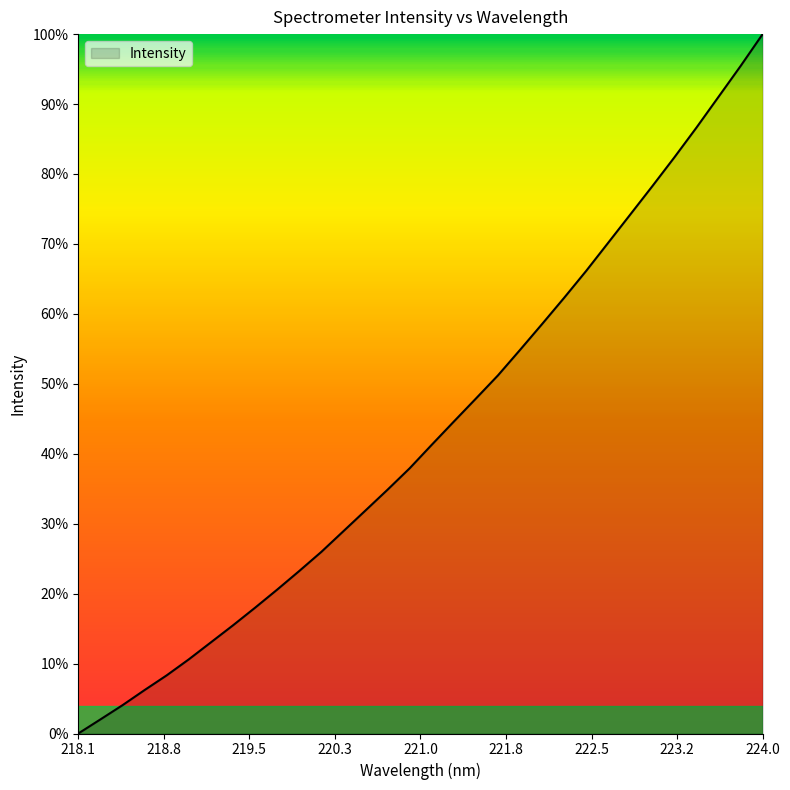

What is the difference between the maximum and minimum values?

100.0